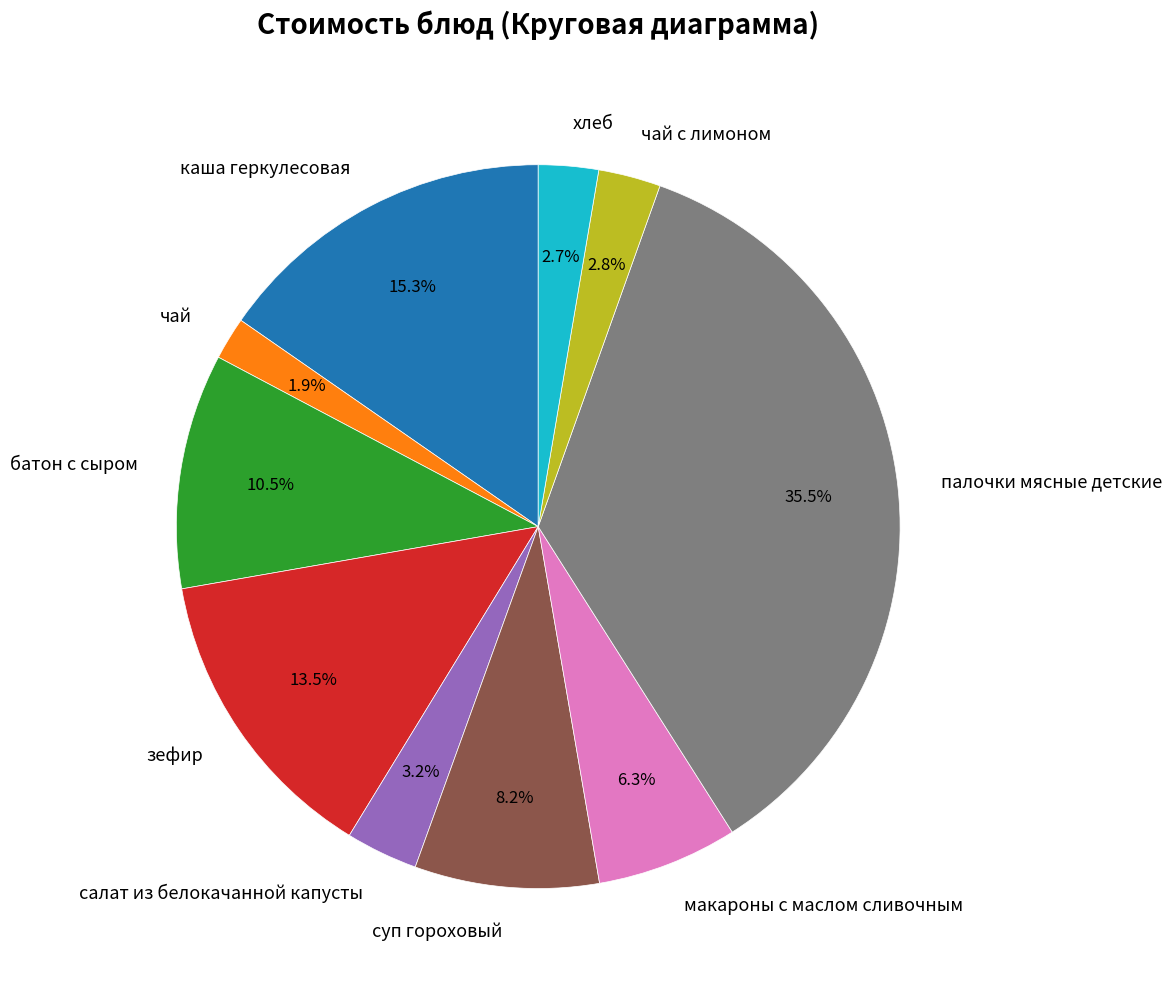

Approximately how many times larger is the value at хлеб compared to макароны с маслом сливочным?

0.4